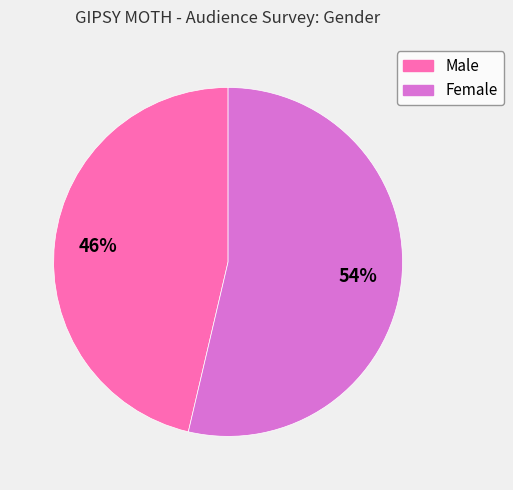

Do Female and Male together represent more than half of the pie?

Yes